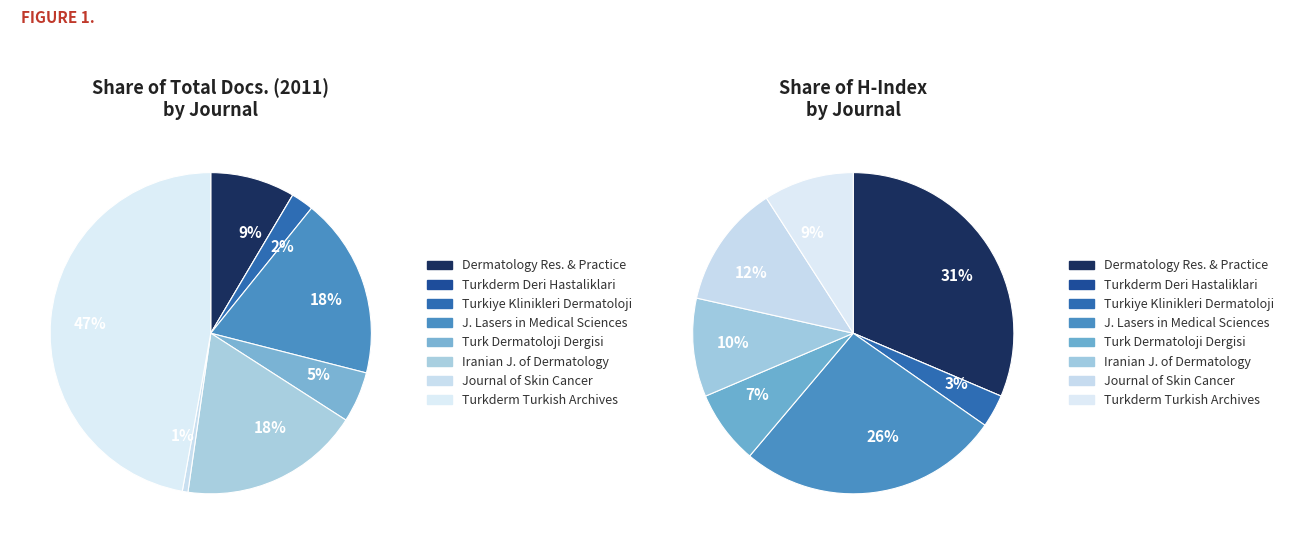

Is it true that Journal of Skin Cancer is 1% of the pie?

True